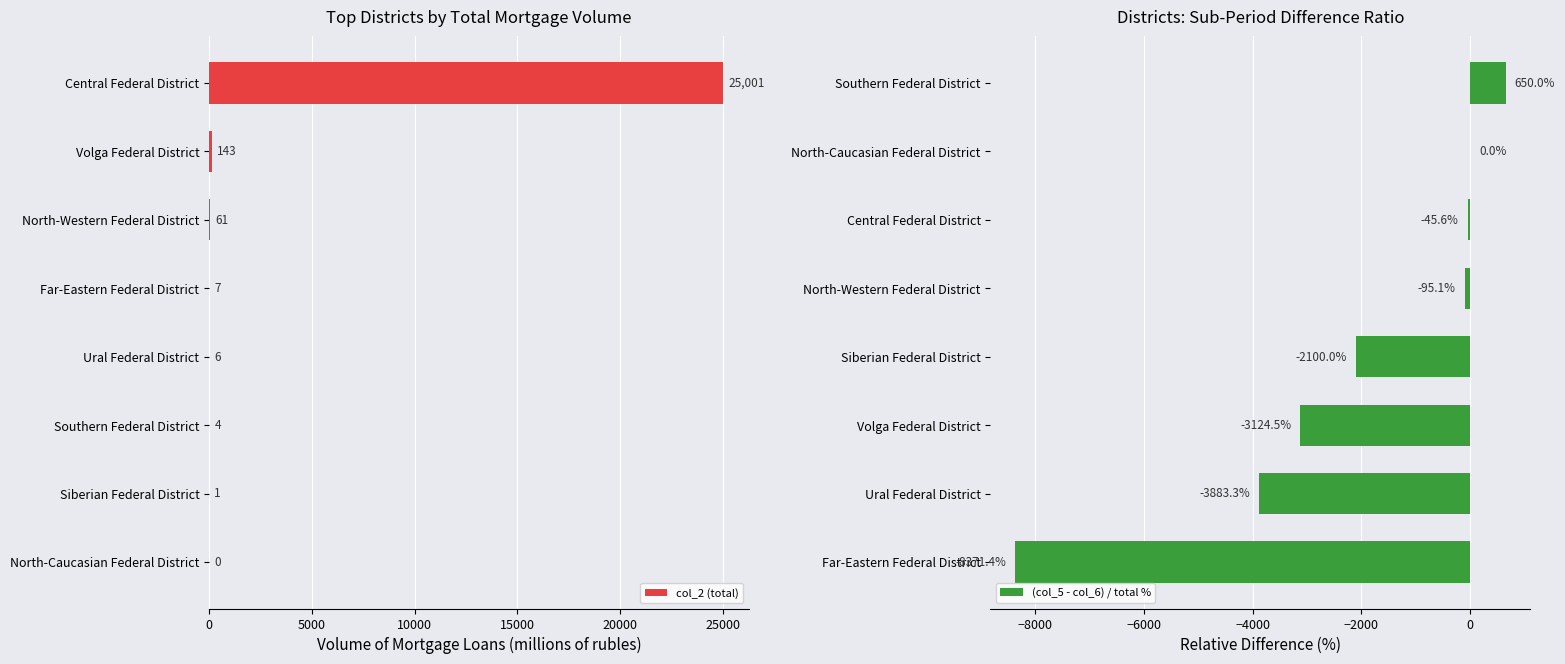

How many positive values does the col_2 (total) series have?

7